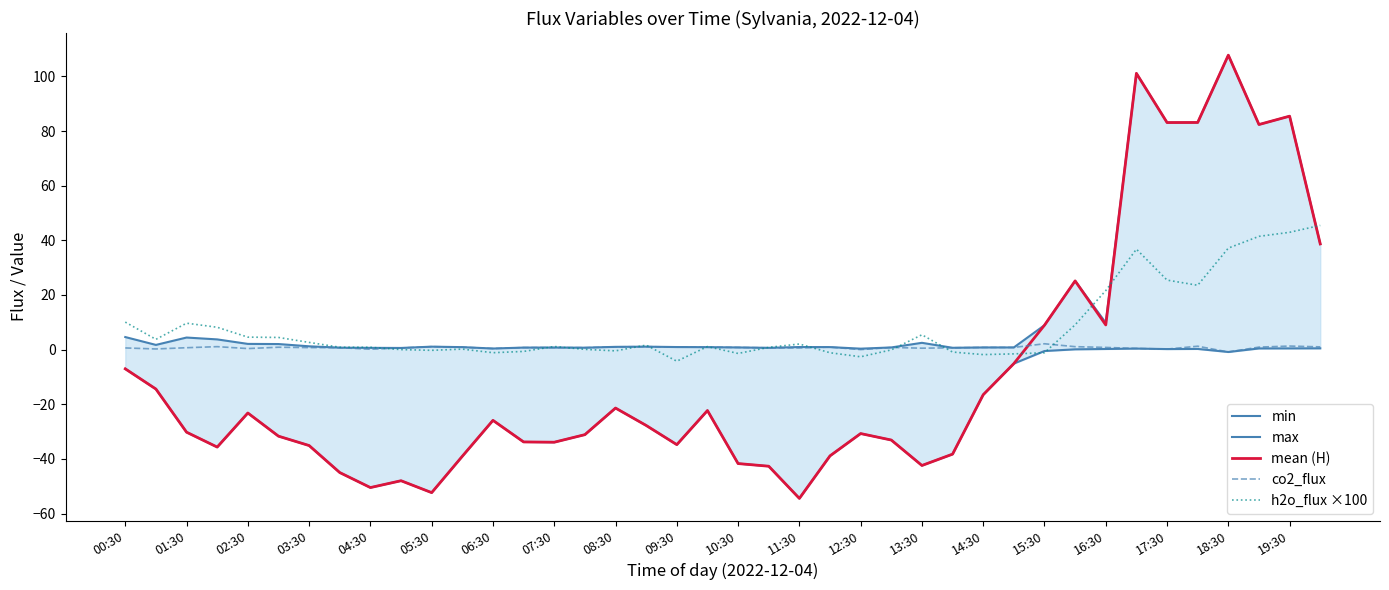

What is the maximum value for h2o_flux ×100?

45.5